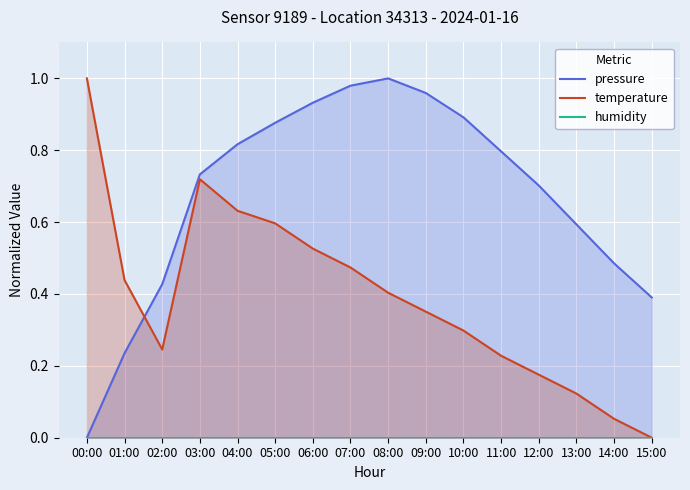

What is the total value across all series at 15:00?

0.4